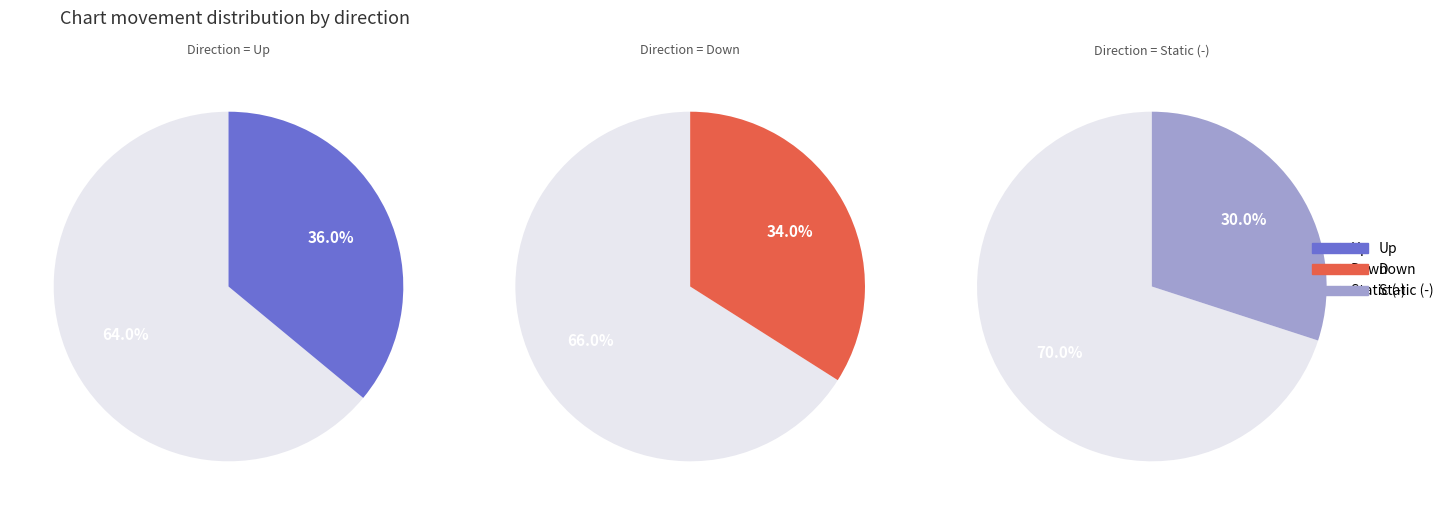

What is the ratio of the value at up to the value at -?

1.2